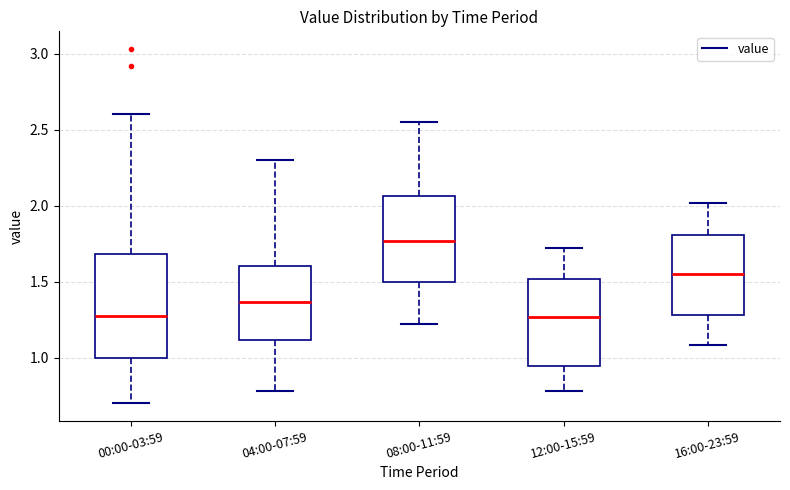

Where does the median line of the box for 04:00-07:59 sit on the y-axis? The values are not printed on the chart, so give them approximately, as read against the axis.

1.35